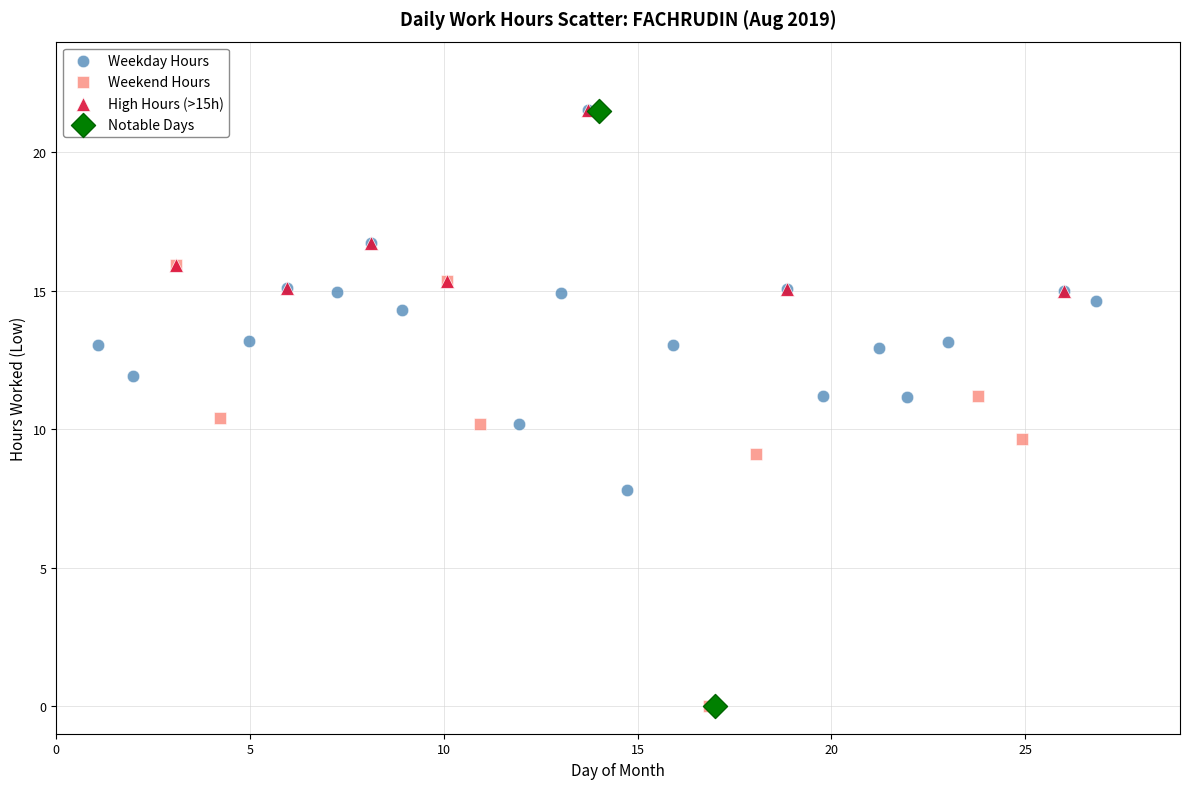

What are all the series names shown in the legend?

Weekday Hours, Weekend Hours, High Hours (>15h), Notable Days